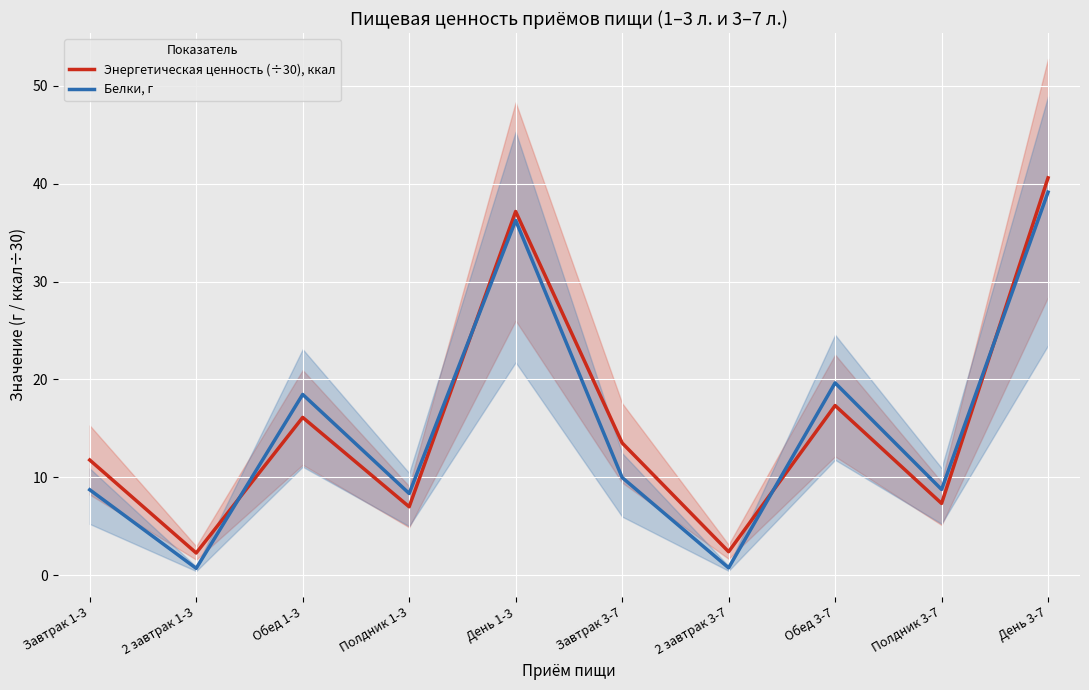

How many lines are shown in the chart?

2